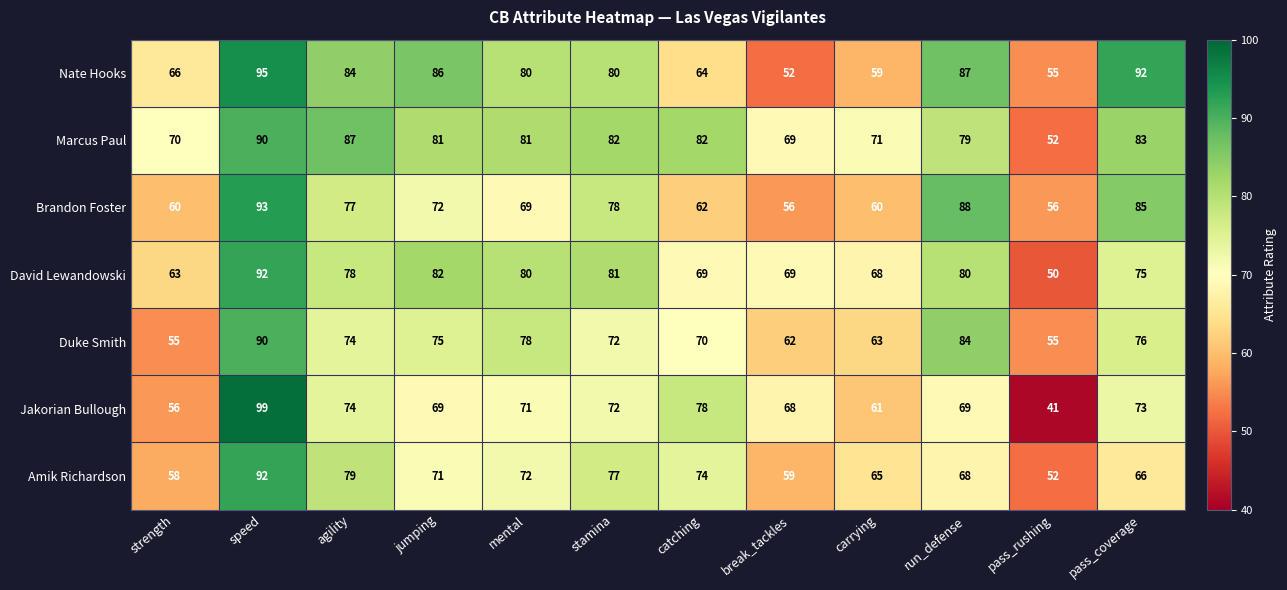

The value of Amik Richardson at stamina is 77. True or false?

True